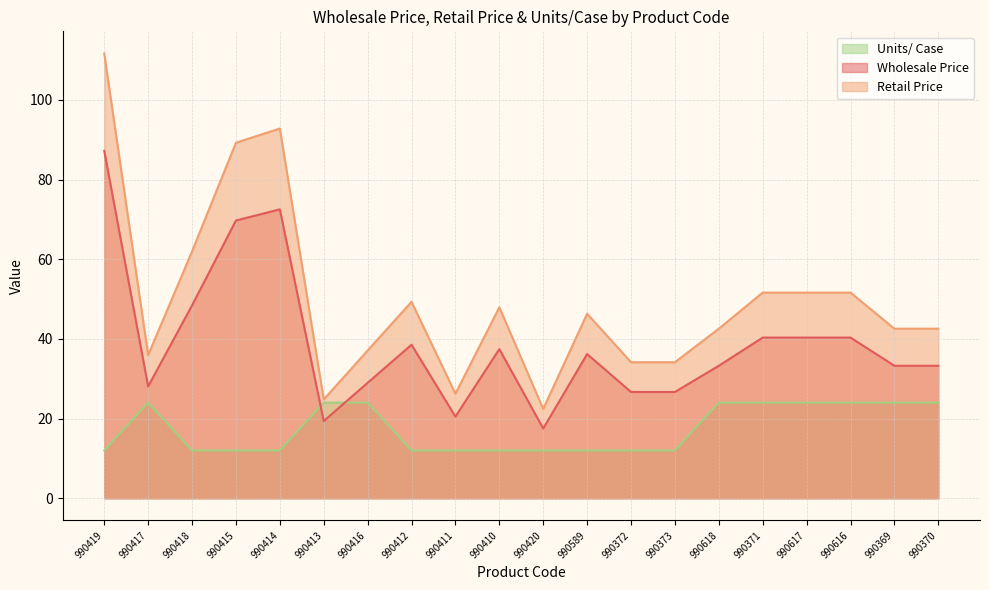

Reading left to right, extract all data points from this chart.

Wholesale Price: 87.2	28.1	48.4	69.7	72.5	19.4	29.0	38.5	20.5	37.4	17.5	36.2	26.7	26.7	33.3	40.3	40.3	40.3	33.3	33.3
Retail Price: 111.6	35.9	62.0	89.3	92.8	24.8	37.1	49.3	26.2	47.9	22.4	46.3	34.1	34.1	42.6	51.6	51.6	51.6	42.6	42.6
Units/ Case: 12.0	24.0	12.0	12.0	12.0	24.0	24.0	12.0	12.0	12.0	12.0	12.0	12.0	12.0	24.0	24.0	24.0	24.0	24.0	24.0